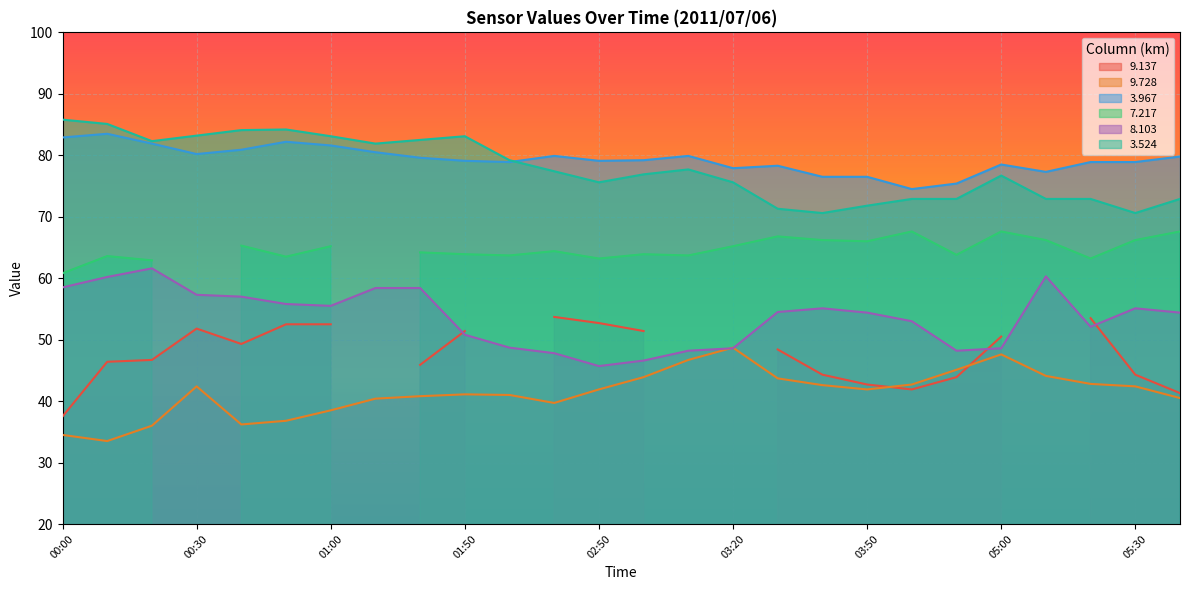

Does the chart display data point markers on the line(s)?

No